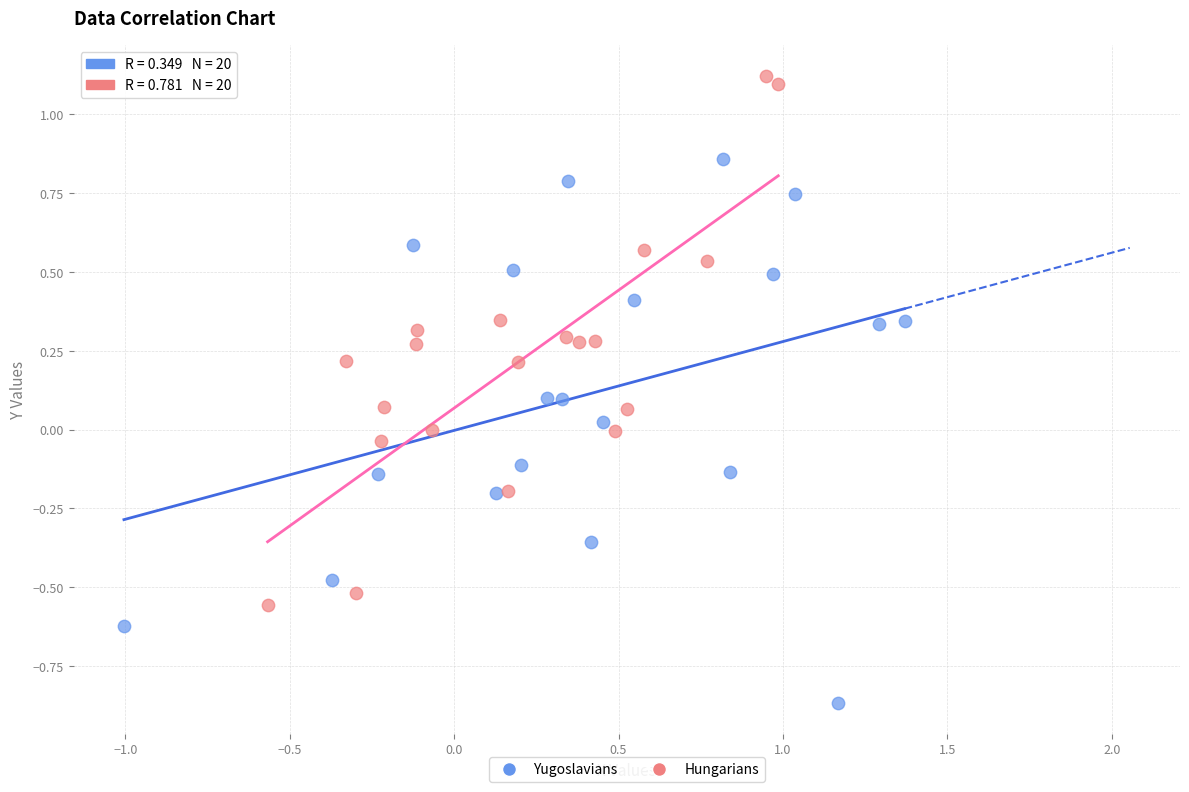

Which series has the largest Y range (max minus min)?

Yugoslavians